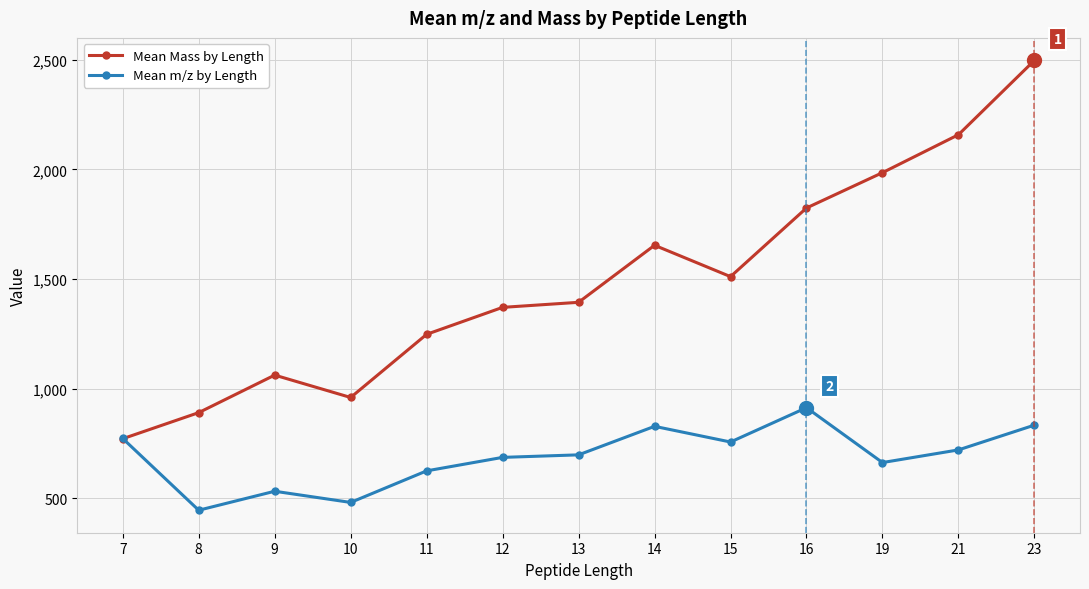

Which series ends up on top after the final intersection of Mean m/z by Length and Mean Mass by Length?

Mean Mass by Length